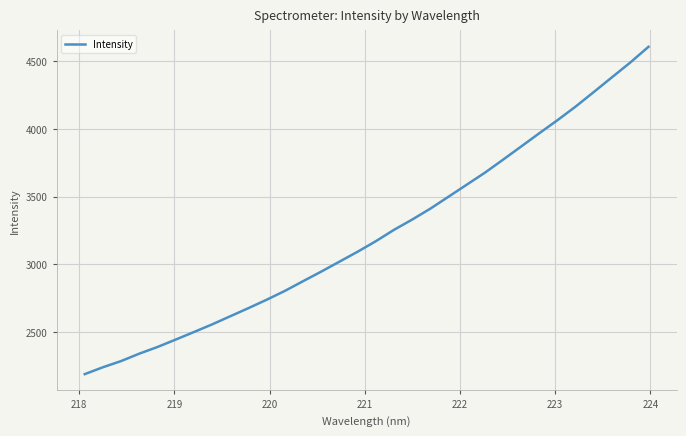

What is the minimum value shown in the chart?

2187.9